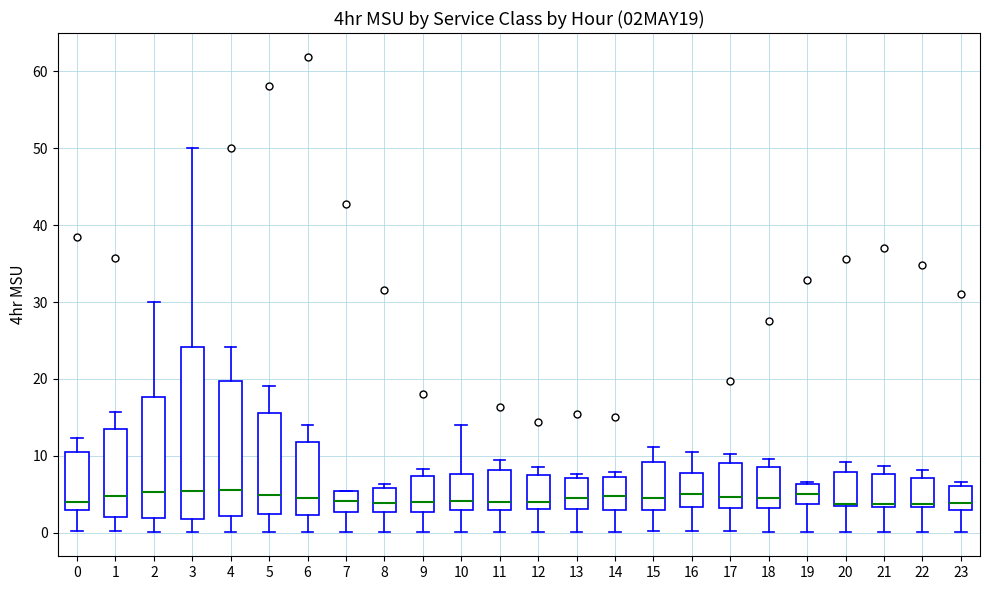

Where is the lower edge of the box at x = 2 on the y-axis? The values are not printed on the chart, so give them approximately, as read against the axis.

2